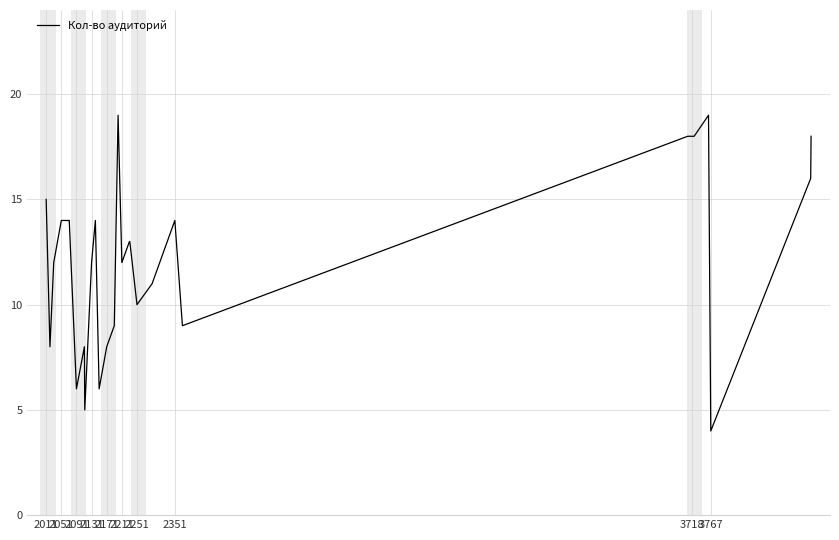

What is the average value?

12